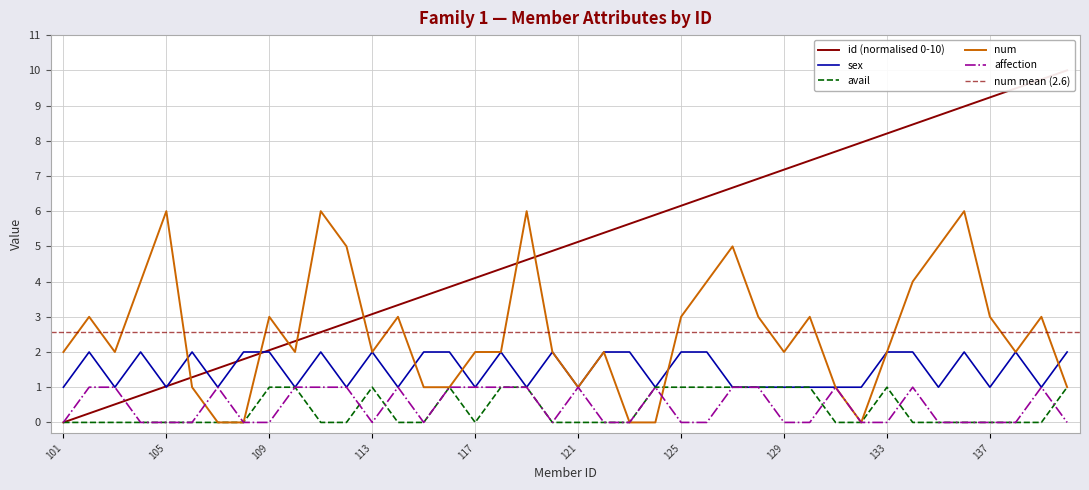

How many interior local valleys does the sex series have?

13